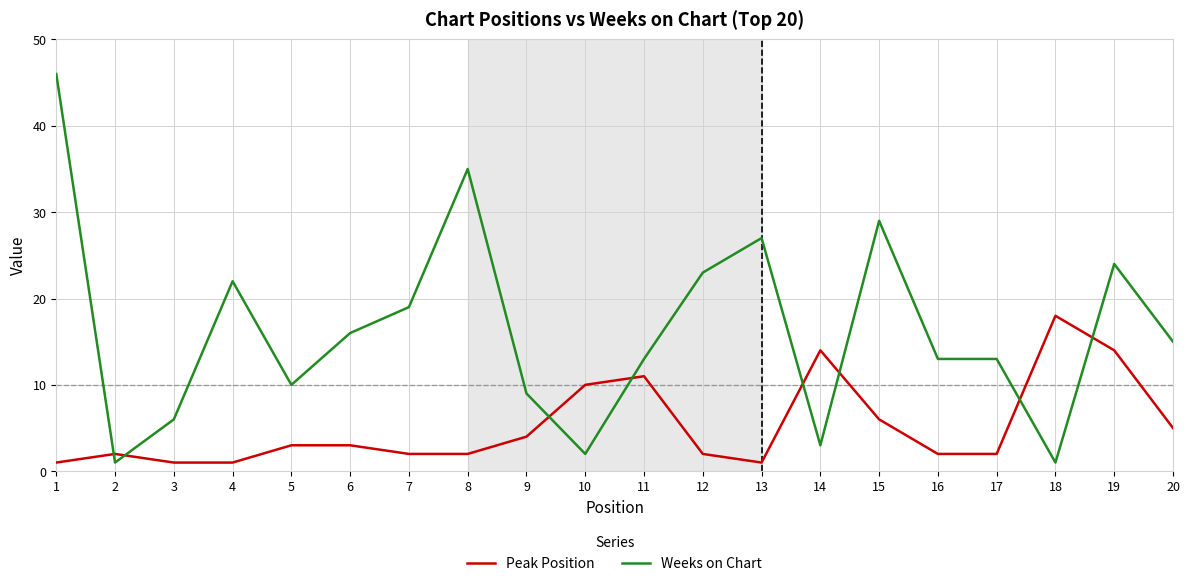

At which category is the sum across all series the highest?

1